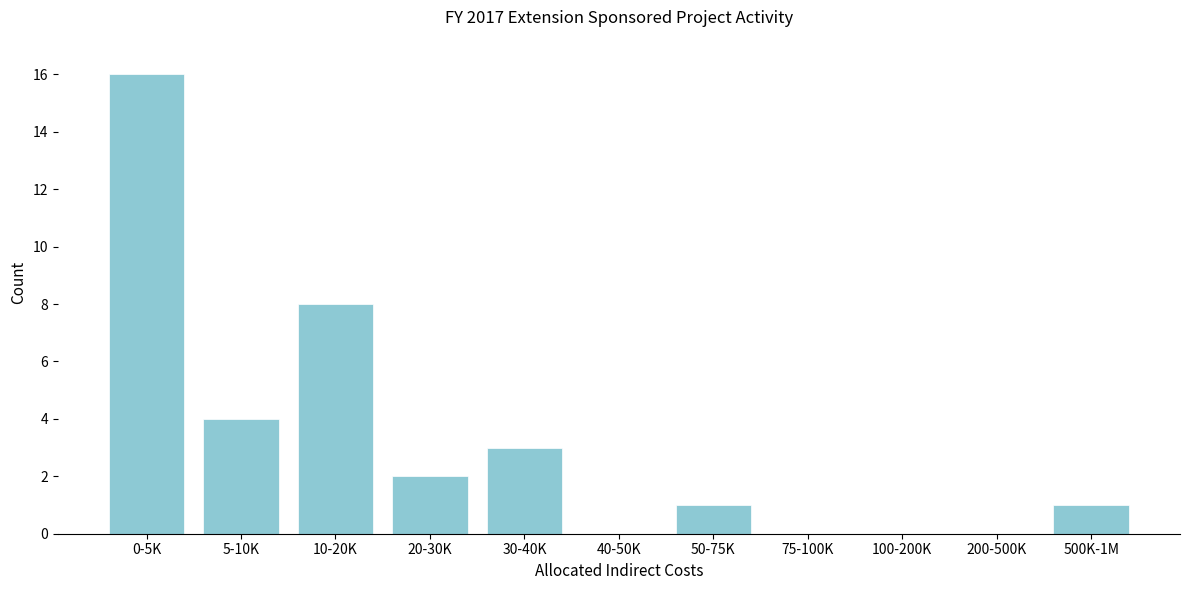

Reading right to left, transcribe all the data shown in this chart.

500K-1M=1	200-500K=0	100-200K=0	75-100K=0	50-75K=1	40-50K=0	30-40K=3	20-30K=2	10-20K=8	5-10K=4	0-5K=16